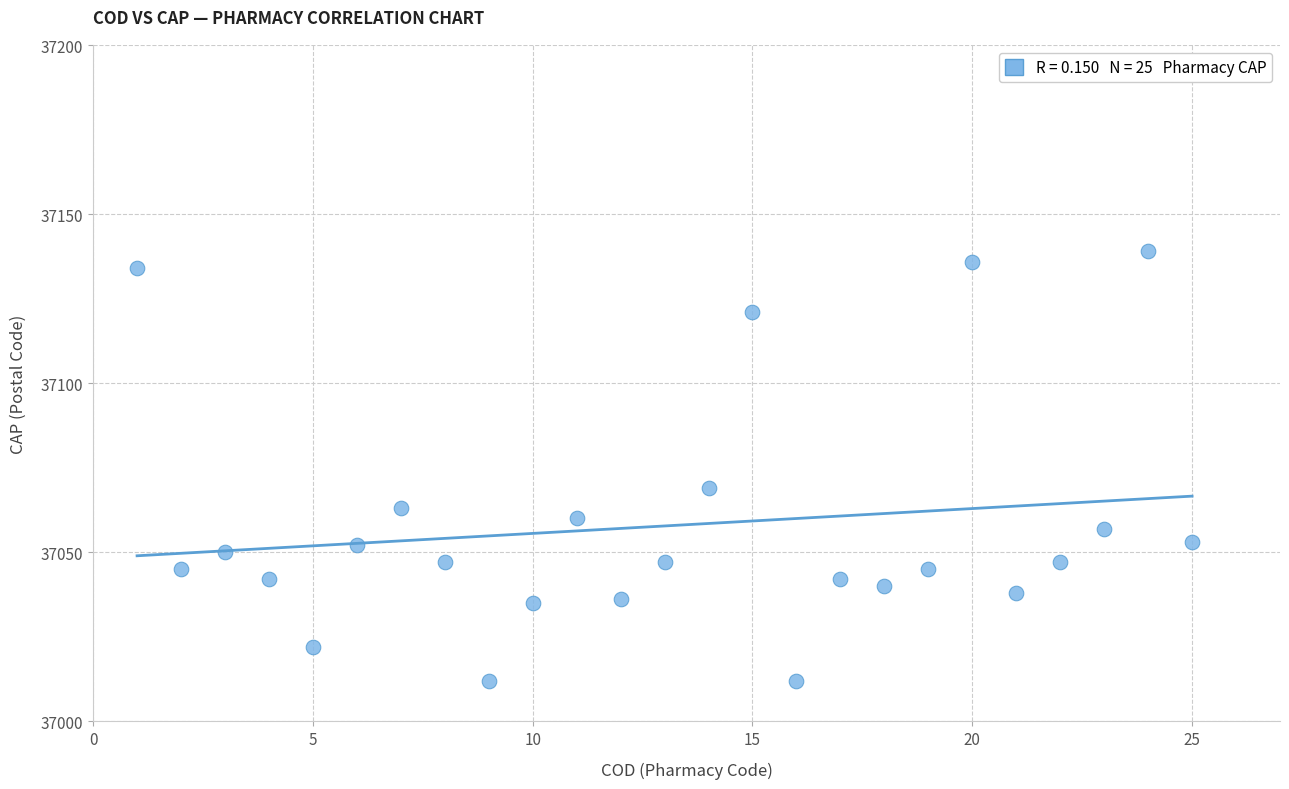

What is the range of X values (max minus min)?

24